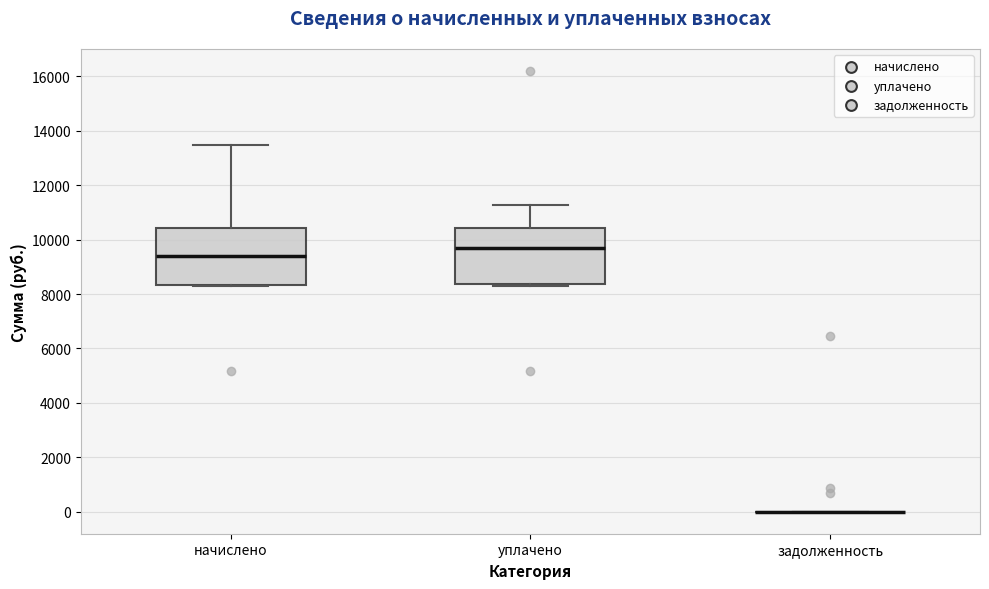

Reading left to right, transcribe this box plot: for each box, give where its median line is, the range the box spans, and where its two whiskers end, as read against the y-axis. The values are not printed on the chart, so give them approximately, as read against the axis.

начислено: median 9400, box 8400 to 10400, whiskers 8200 to 13400
уплачено: median 9600, box 8400 to 10400, whiskers 8200 to 11200
задолженность: box collapsed to a line at 0, whiskers 0 to 0